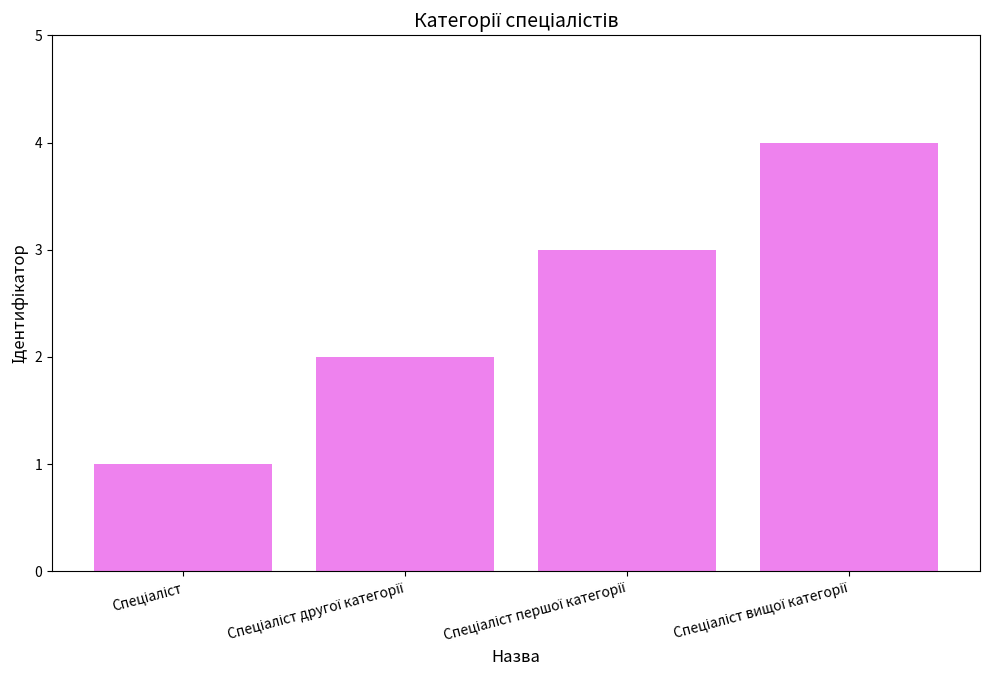

Count the number of data series in this chart.

1